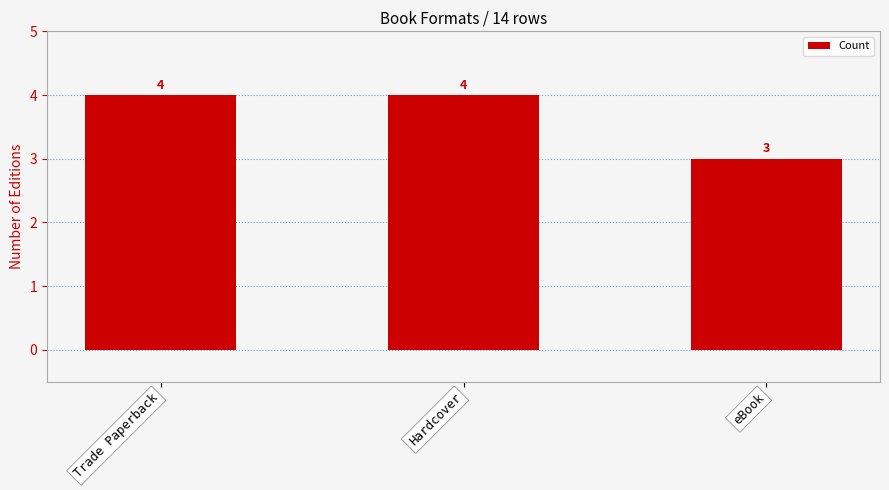

What is the minimum value shown in the chart?

3